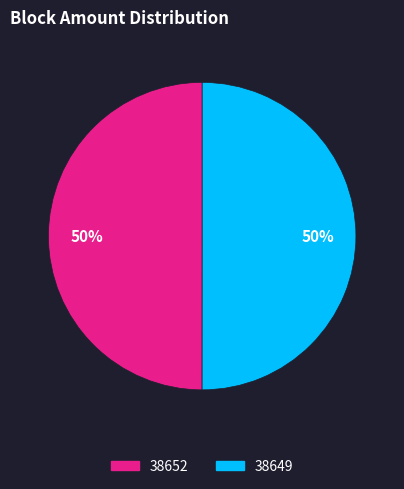

Is it true that 38652 is 37% of the pie?

False